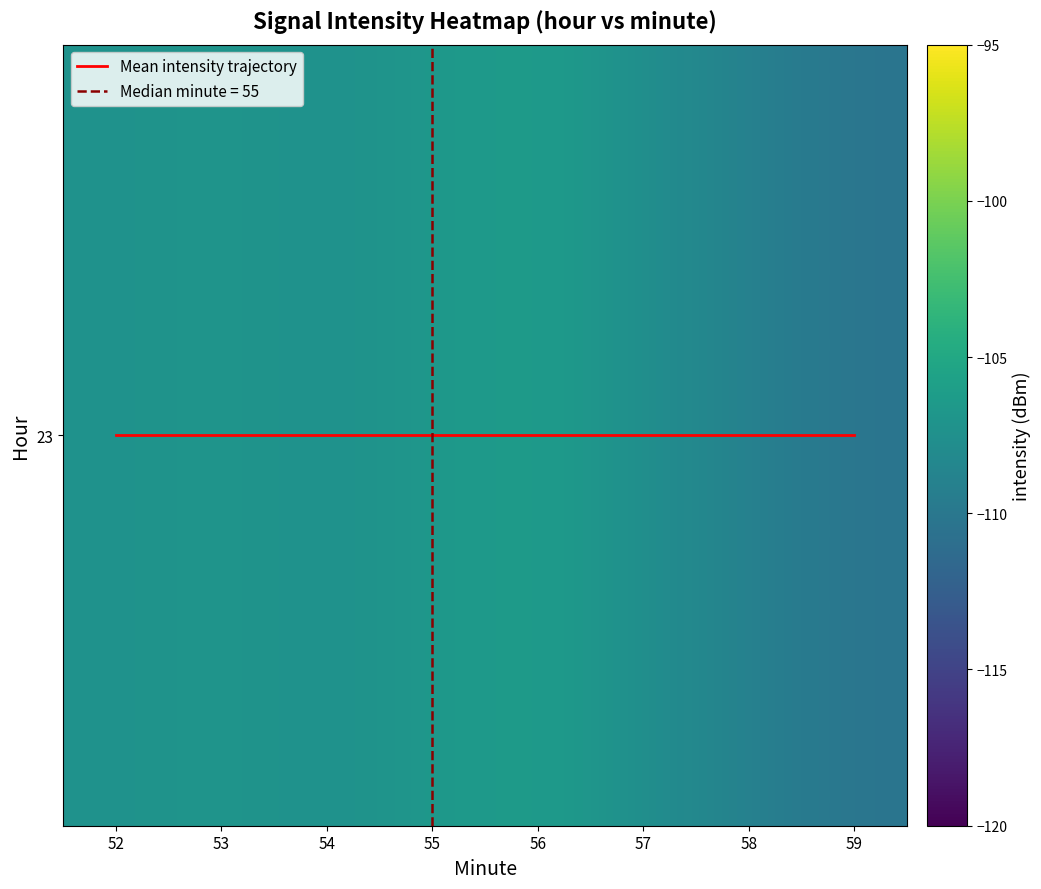

Which series has the largest total across all categories?

Mean intensity trajectory